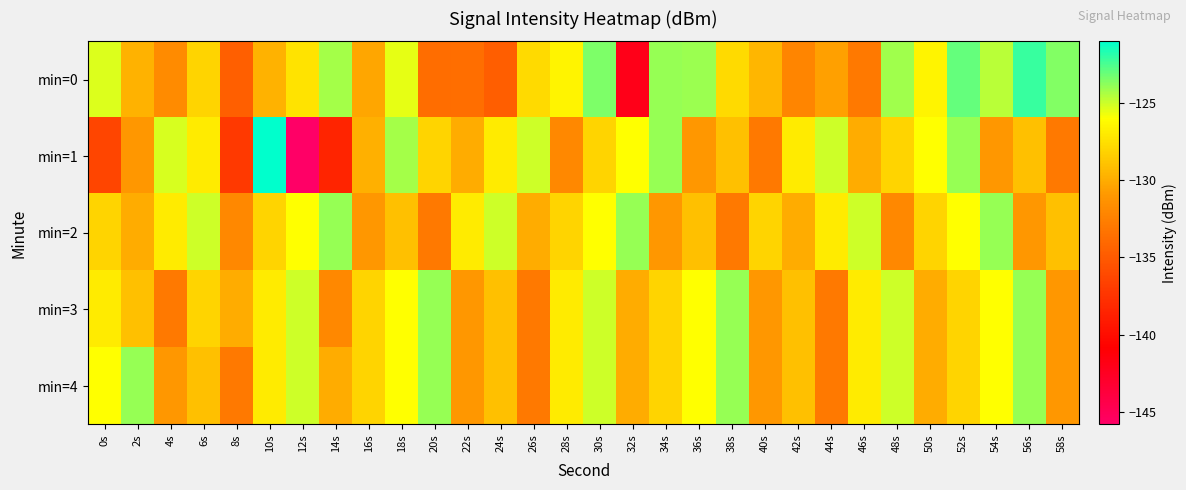

What is the minimum value shown in the chart?

-145.8